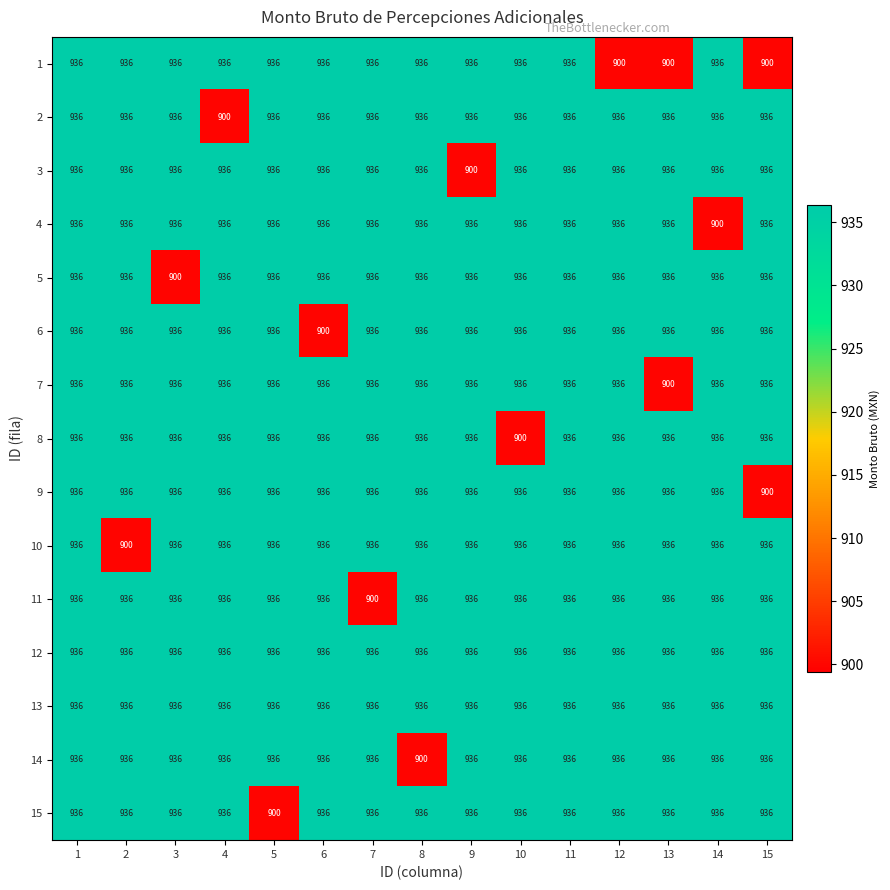

What is the minimum value shown in the chart?

900